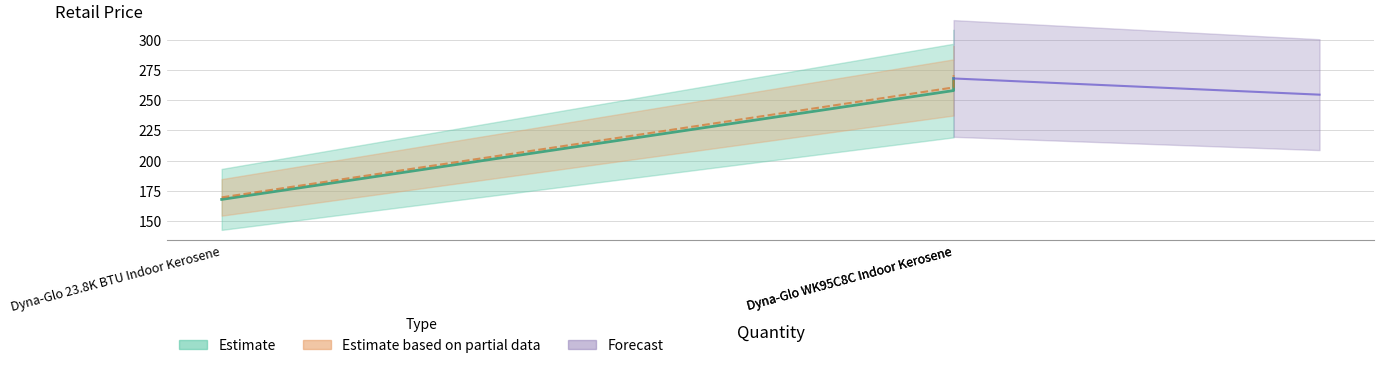

Which has a higher value, Dyna-Glo WK95C8C Indoor Kerosene or Dyna-Glo 23.8K BTU Indoor Kerosene?

Dyna-Glo WK95C8C Indoor Kerosene